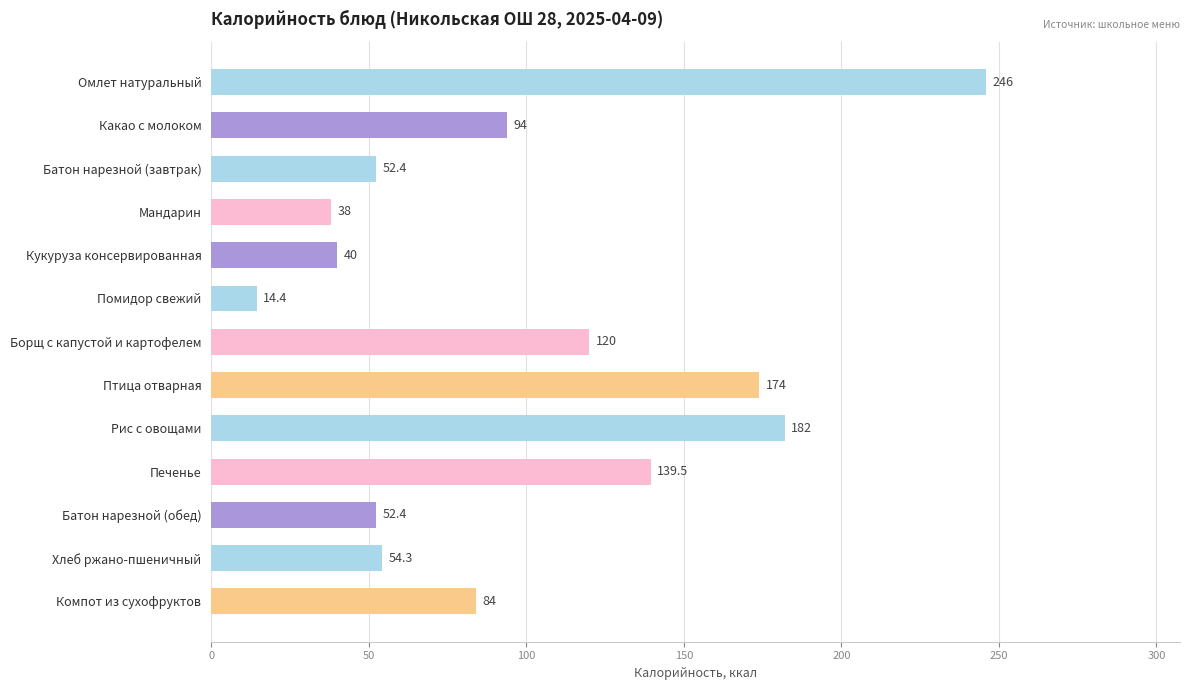

Reading top to bottom, list all the values displayed in this chart.

246.0	94.0	52.4	38.0	40.0	14.4	120.0	174.0	182.0	139.5	52.4	54.3	84.0